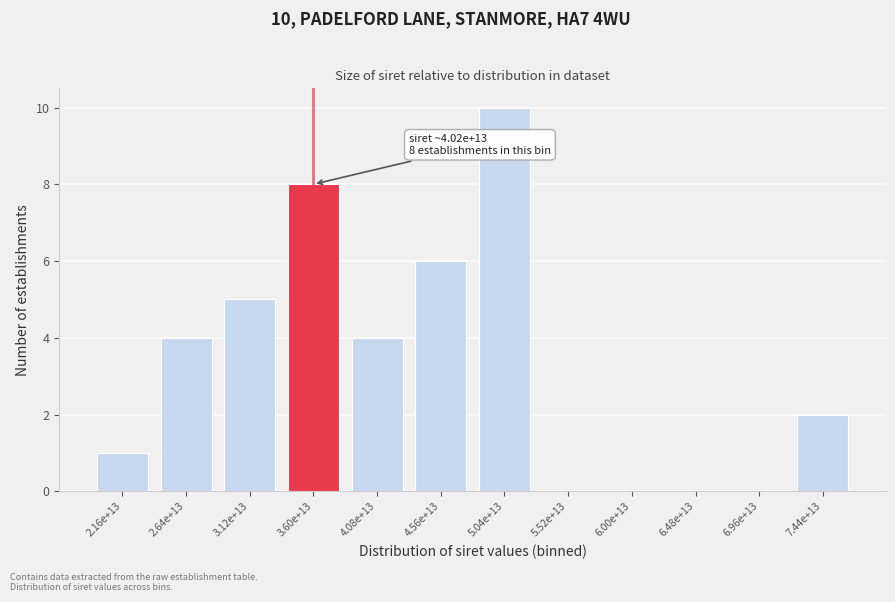

Reading left to right, extract all data points from this chart.

2.16e+13=1	2.64e+13=4	3.12e+13=5	3.60e+13=8	4.08e+13=4	4.56e+13=6	5.04e+13=10	5.52e+13=0	6.00e+13=0	6.48e+13=0	6.96e+13=0	7.44e+13=2